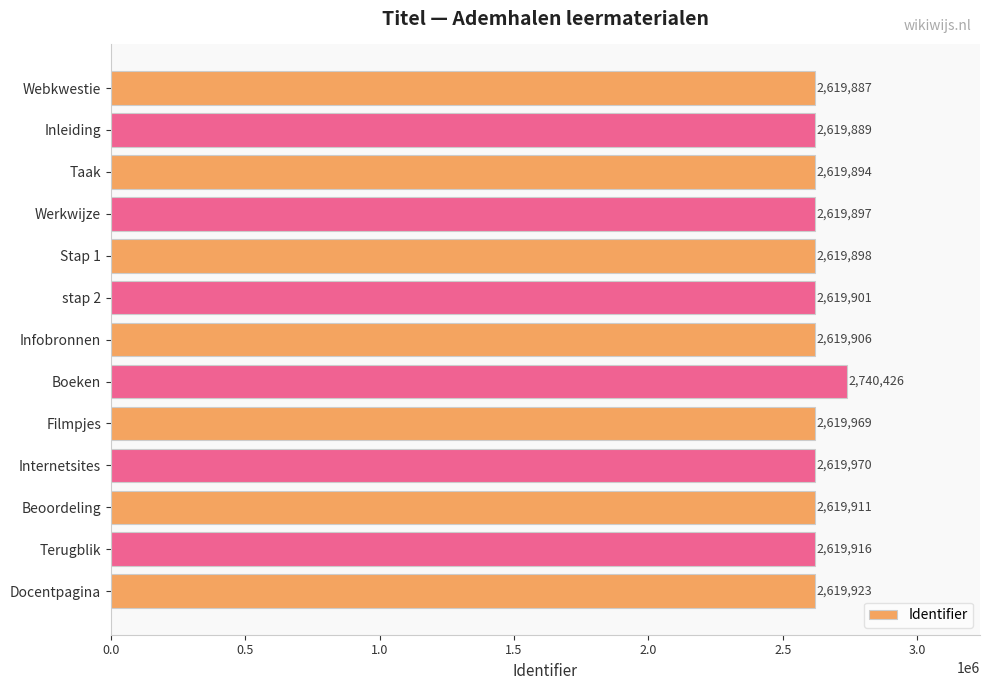

Is it true that the value at stap 2 is 3654575?

False